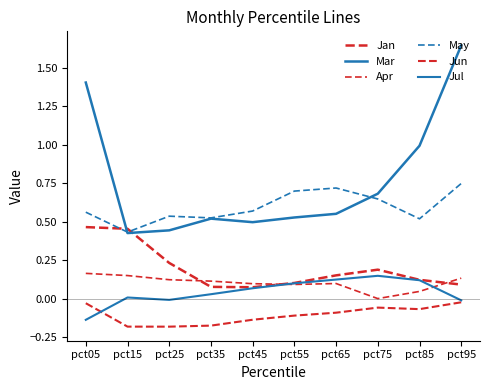

Does the chart display data point markers on the line(s)?

No